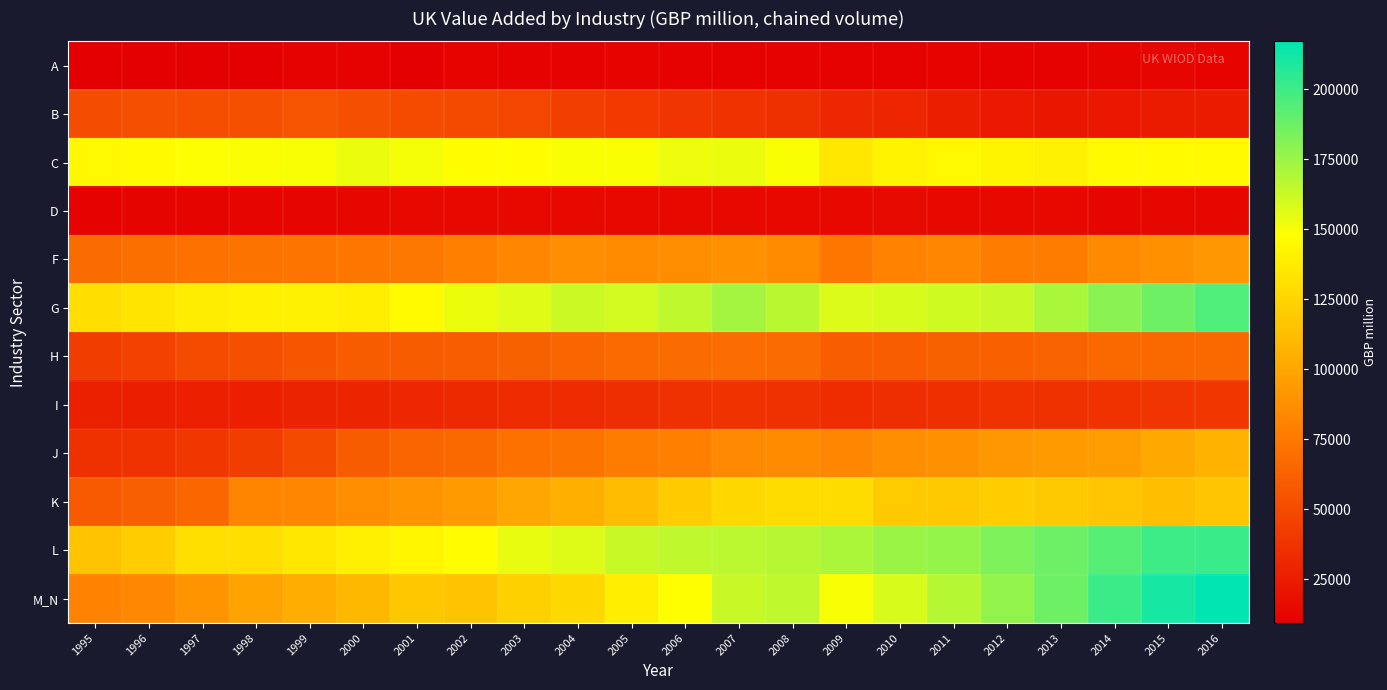

Reading right to left, list all the values displayed in this chart.

A: 2016=11609.1	2015=12303.8	2014=12170.9	2013=10853.0	2012=10810.8	2011=11607.0	2010=10469.0	2009=10516.2	2008=11187.9	2007=10464.4	2006=10855.7	2005=11547.6	2004=10701.2	2003=10952.0	2002=11427.9	2001=10129.9	2000=10738.3	1999=10601.8	1998=9966.9	1997=9631.7	1996=9342.8	1995=9749.0
B: 2016=24722.3	2015=24650.0	2014=22825.7	2013=22709.7	2012=23363.7	2011=26219.0	2010=30584.0	2009=31653.3	2008=34932.0	2007=37160.1	2006=38427.4	2005=40696.6	2004=44115.2	2003=47613.9	2002=50280.6	2001=50559.8	2000=53295.1	1999=55215.6	1998=53441.6	1997=52174.4	1996=52709.2	1995=51079.2
C: 2016=145562.6	2015=144989.4	2014=145054.8	2013=140983.1	2012=142373.3	2011=144371.0	2010=141296.0	2009=135084.4	2008=149093.4	2007=153357.7	2006=152408.2	2005=149160.0	2004=149170.0	2003=146537.5	2002=147288.0	2001=150571.8	2000=152896.0	1999=149597.3	1998=148803.5	1997=148247.3	1996=145495.2	1995=144145.2
D: 2016=13725.1	2015=13440.0	2014=13300.8	2013=14144.3	2012=14157.4	2011=14298.0	2010=15195.0	2009=14596.1	2008=14947.8	2007=14668.2	2006=14557.4	2005=14615.9	2004=14638.1	2003=14423.3	2002=14166.6	2001=14050.1	2000=13574.8	1999=12989.0	1998=12422.3	1997=12011.7	1996=11899.5	1995=11136.8
F: 2016=92134.0	2015=88530.2	2014=84793.8	2013=77931.2	2012=76813.8	2011=82494.0	2010=80717.0	2009=74376.8	2008=85682.2	2007=87979.0	2006=86122.9	2005=85464.1	2004=87594.2	2003=83178.7	2002=79362.1	2001=75061.1	2000=73751.0	1999=73109.4	1998=72201.4	1997=71145.3	1996=69586.7	1995=68412.1
G: 2016=195323.5	2015=187040.3	2014=179023.1	2013=170683.5	2012=162600.9	2011=160866.0	2010=158677.0	2009=157284.6	2008=166767.5	2007=172195.0	2006=165273.0	2005=159954.7	2004=161570.7	2003=156297.1	2002=152766.5	2001=145150.1	2000=139203.4	1999=141000.5	1998=140778.4	1997=138109.5	1996=133562.1	1995=130213.7
H: 2016=66609.5	2015=66789.8	2014=65950.4	2013=62691.9	2012=62022.3	2011=62404.0	2010=60461.0	2009=60220.7	2008=67594.0	2007=68887.5	2006=67462.7	2005=66988.6	2004=64505.9	2003=62501.6	2002=60310.1	2001=59478.1	2000=59644.8	1999=56266.0	1998=53046.4	1997=50361.2	1996=45150.9	1995=42814.1
I: 2016=39518.9	2015=38922.8	2014=37129.5	2013=36155.0	2012=37160.9	2011=35701.0	2010=34862.0	2009=34028.9	2008=36097.7	2007=36826.8	2006=35949.8	2005=34317.1	2004=33128.2	2003=32982.5	2002=31928.7	2001=30871.2	2000=29555.3	1999=29126.7	1998=27511.3	1997=27277.1	1996=26361.2	1995=27014.4
J: 2016=106795.3	2015=100723.4	2014=95036.7	2013=93851.1	2012=91773.7	2011=88775.0	2010=87013.0	2009=82492.1	2008=85594.4	2007=84062.3	2006=79305.0	2005=77253.4	2004=72770.1	2003=70908.3	2002=66582.7	2001=64650.6	2000=59705.5	1999=49860.9	1998=42897.8	1997=39457.9	1996=37079.9	1995=36217.2
K: 2016=117091.9	2015=113135.3	2014=116523.3	2013=118595.5	2012=121300.1	2011=118868.0	2010=119065.0	2009=129306.6	2008=129305.5	2007=126657.1	2006=120526.1	2005=111763.7	2004=104580.2	2003=100061.3	2002=93947.3	2001=89775.8	2000=86305.3	1999=82767.5	1998=81427.7	1997=65751.3	1996=61146.3	1995=58558.8
L: 2016=201274.6	2015=200108.1	2014=193279.2	2013=187475.1	2012=182917.3	2011=176772.0	2010=175300.0	2009=170081.1	2008=167594.6	2007=166324.6	2006=165463.0	2005=163097.7	2004=156888.3	2003=154111.5	2002=146740.8	2001=142979.7	2000=139665.1	1999=135139.3	1998=130109.4	1997=130777.0	1996=121246.2	1995=115341.5
M_N: 2016=217143.2	2015=211053.4	2014=200758.0	2013=186755.6	2012=177337.7	2011=168020.0	2010=158557.0	2009=149427.6	2008=165378.5	2007=162985.5	2006=147619.6	2005=138629.0	2004=126766.0	2003=122770.8	2002=115477.2	2001=117302.0	2000=109524.6	1999=103904.3	1998=98141.4	1997=89756.9	1996=83957.5	1995=80670.5